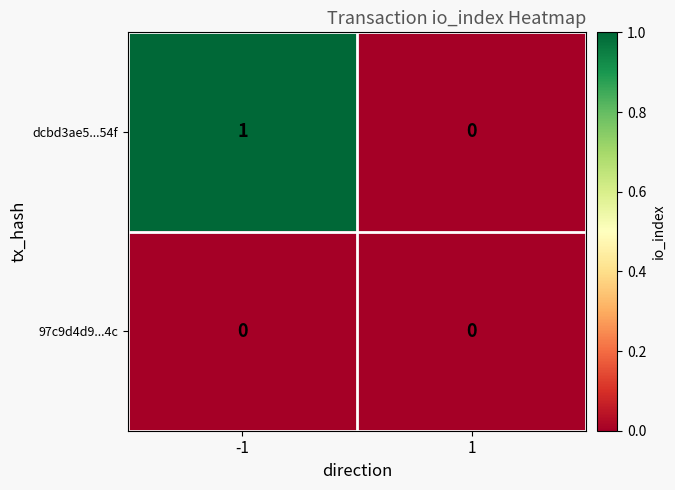

Is it true that dcbd3ae5...54f equals 0 at 1?

True